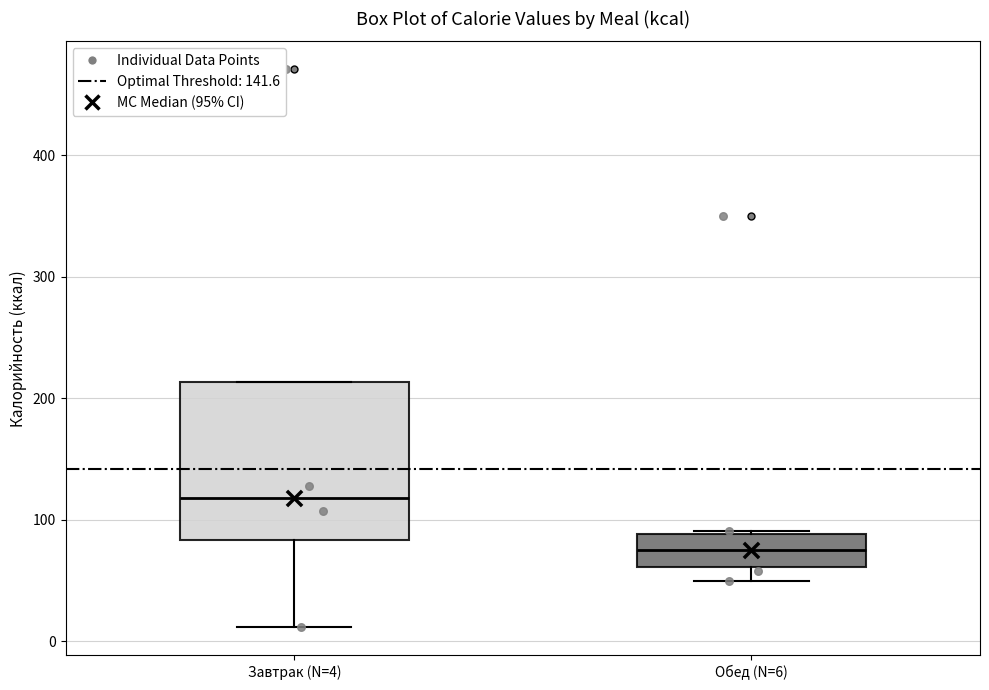

Where is the lower edge of the box for Обед (N=6) on the y-axis? The values are not printed on the chart, so give them approximately, as read against the axis.

60